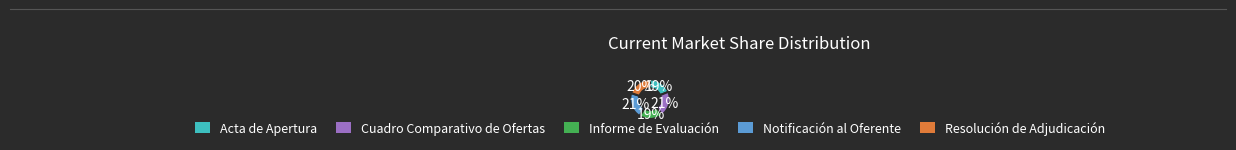

Does any single category account for the majority?

No